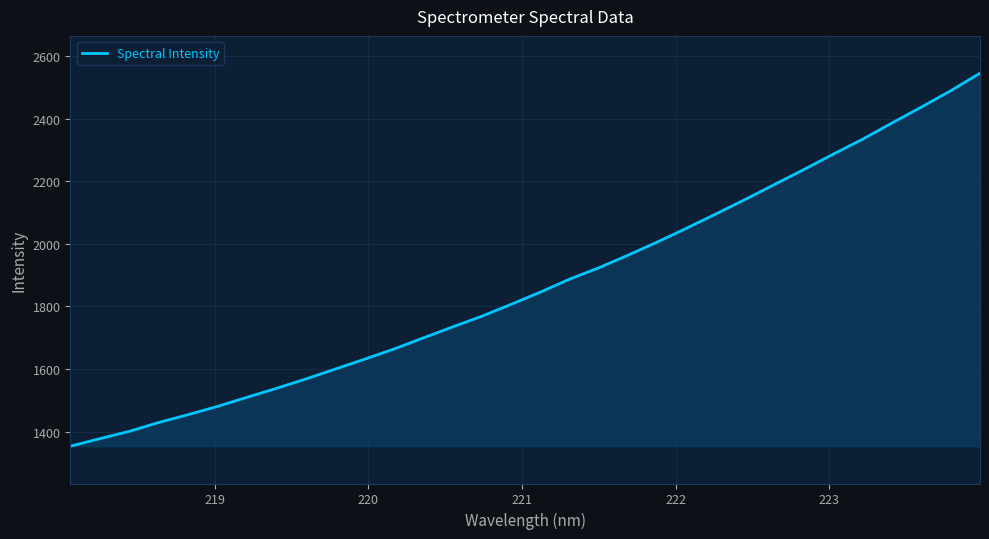

What is the minimum value shown in the chart?

1353.0